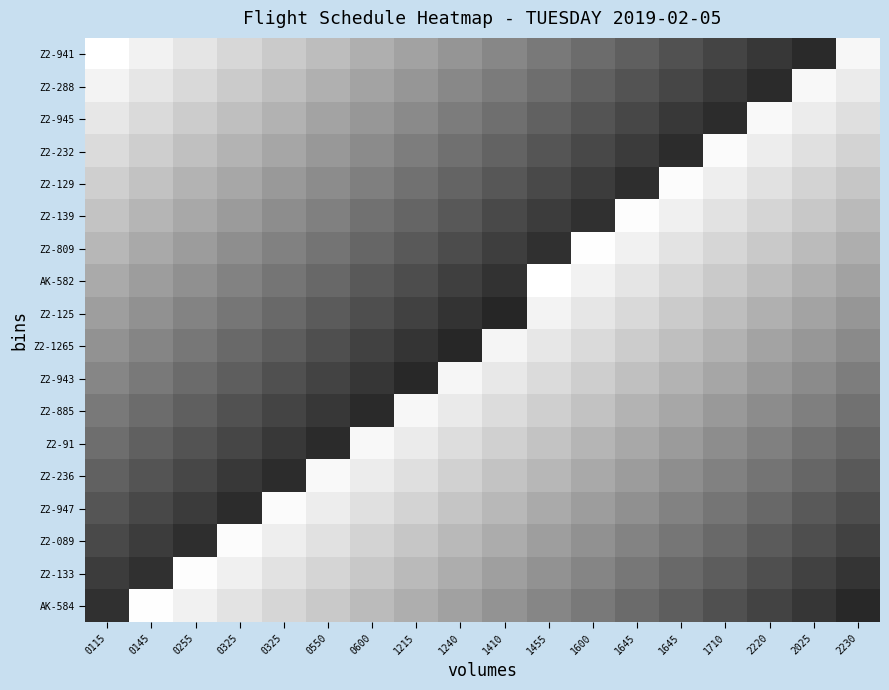

At which category is the sum across all series the highest?

0115